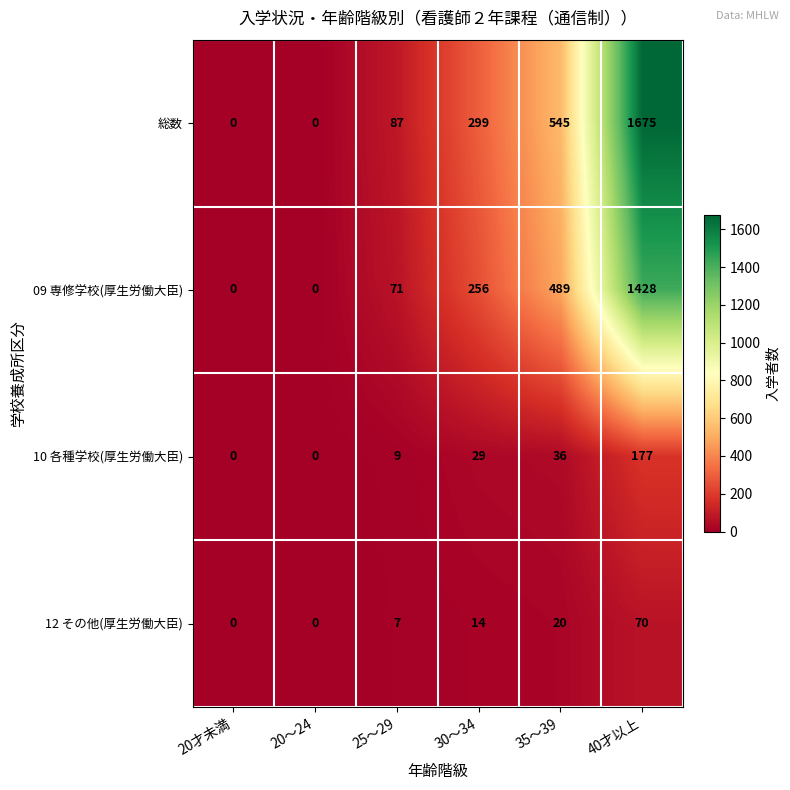

At which category is the sum across all series the highest?

40才以上